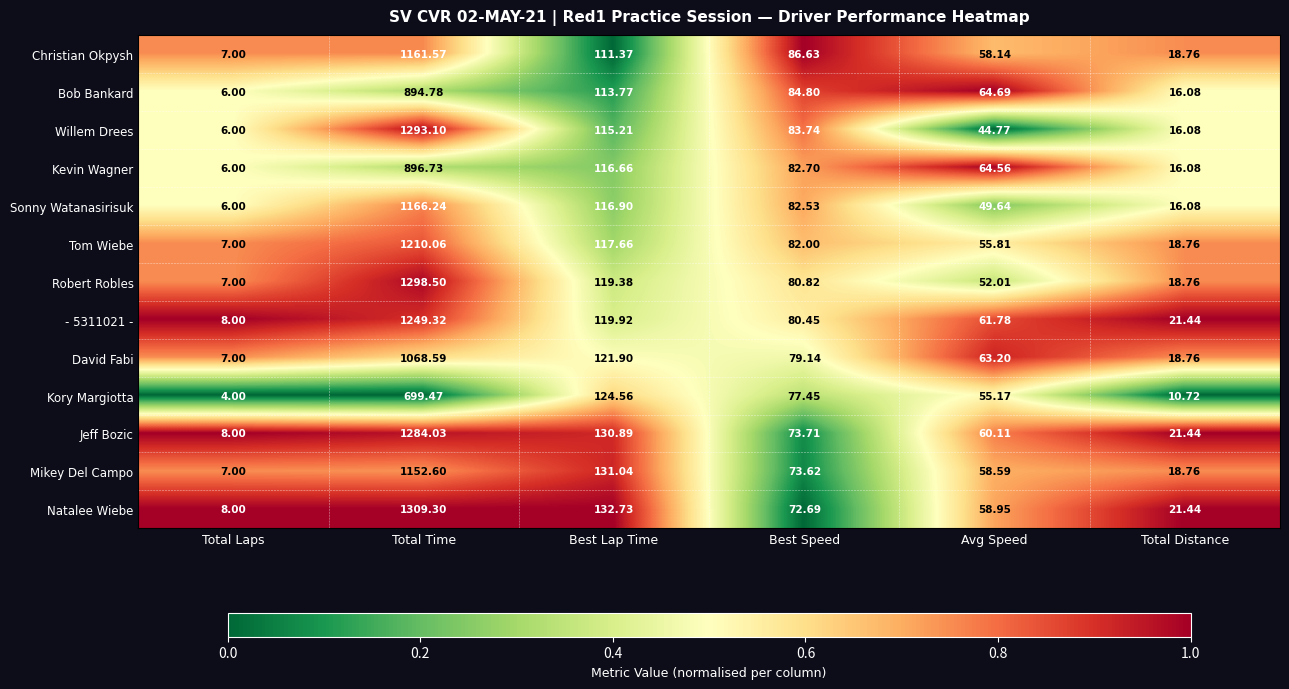

Where does the - 5311021 - series first go above 80?

Total Time